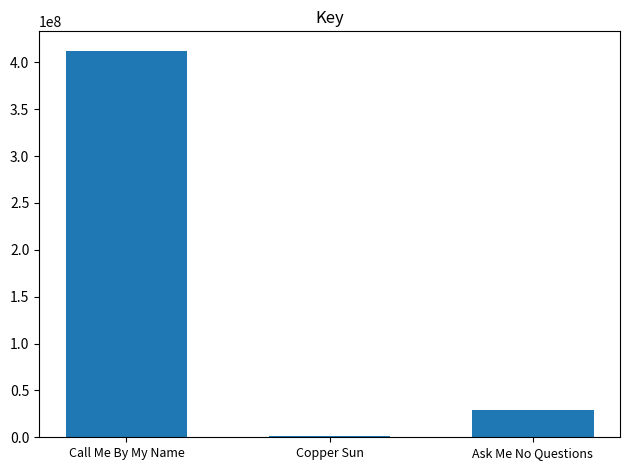

Which category has the highest value across all series?

Call Me By My Name